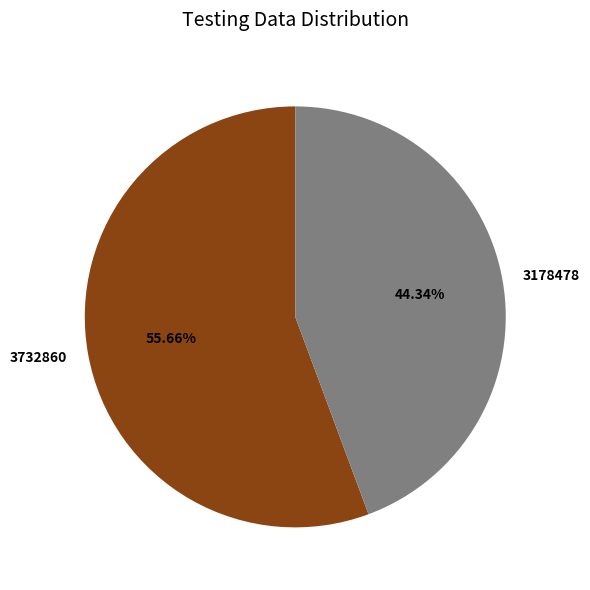

What is the ratio of the value at 3732860 to the value at 3178478?

1.3